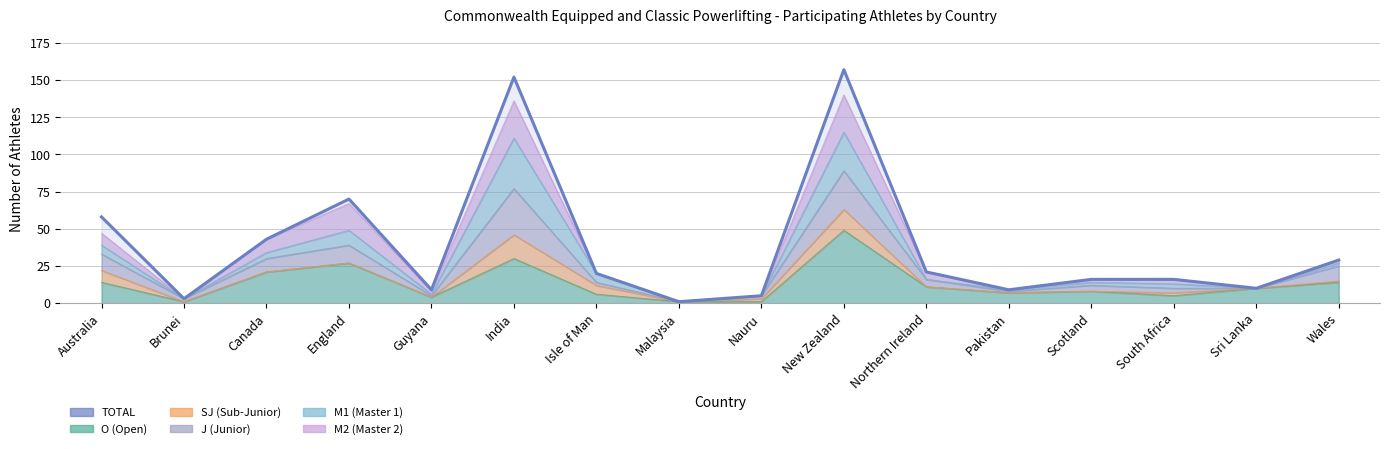

List the labels in order of value, smallest first.

Malaysia, Brunei, Nauru, Guyana, Pakistan, Sri Lanka, Scotland, South Africa, Isle of Man, Northern Ireland, Wales, Canada, Australia, England, India, New Zealand